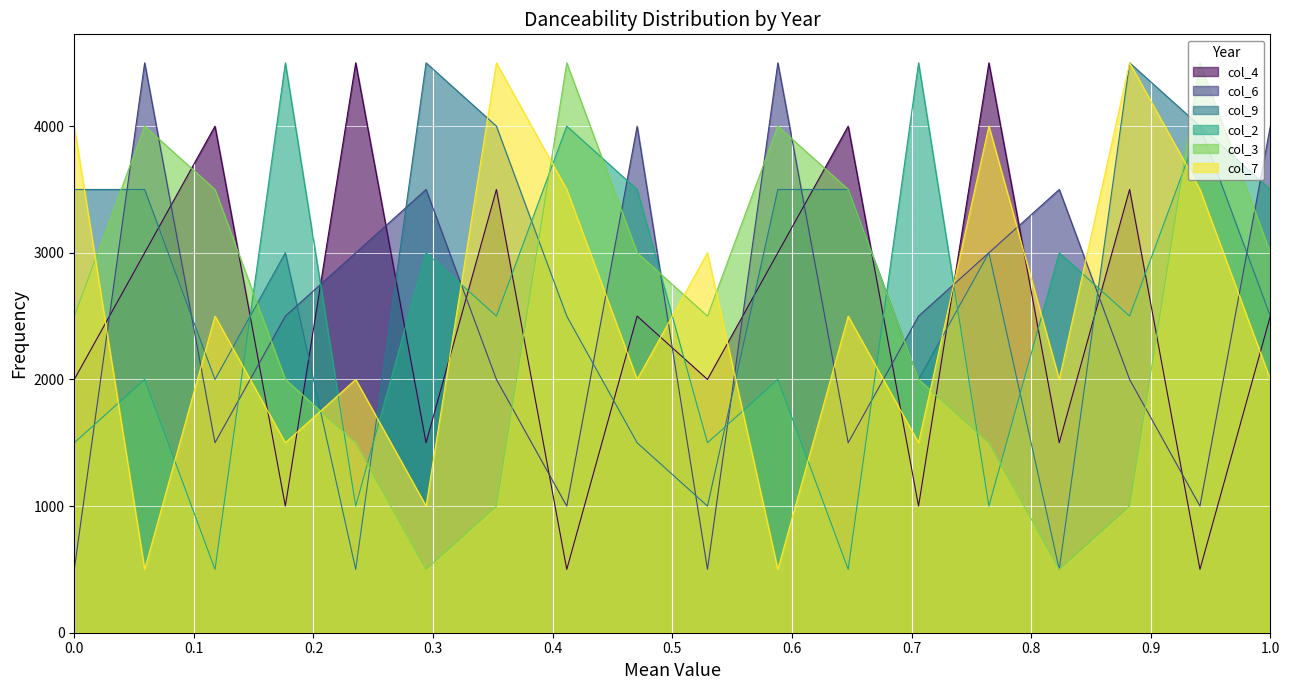

True or false: col_4 has more than 2 points higher than both neighbors.

True